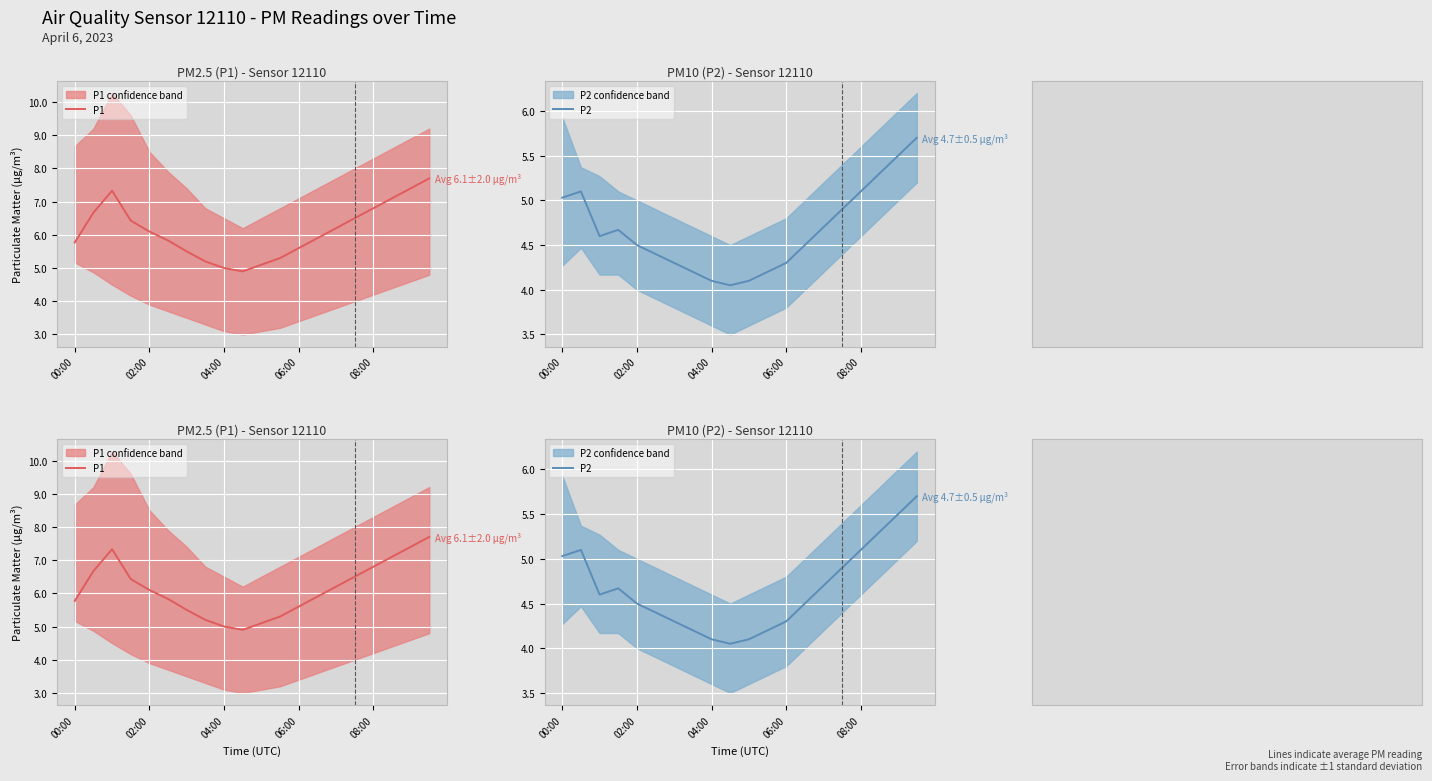

What is the difference between the maximum and minimum values in the P1 series?

2.8